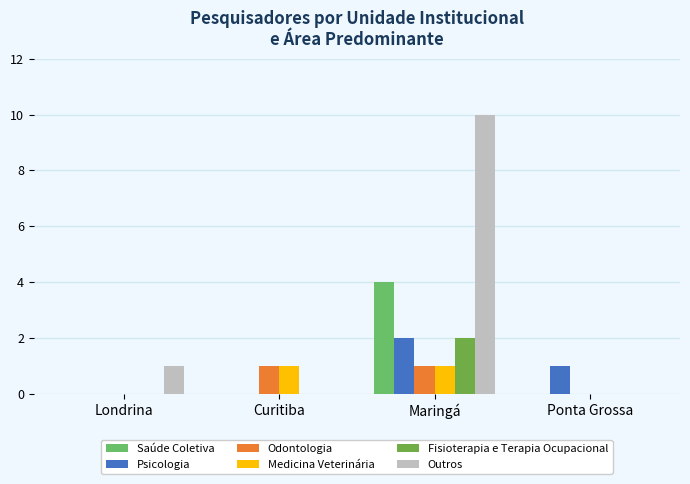

Reading left to right, transcribe all the data shown in this chart.

Saúde Coletiva: 0	0	4	0
Psicologia: 0	0	2	1
Odontologia: 0	1	1	0
Medicina Veterinária: 0	1	1	0
Fisioterapia e Terapia Ocupacional: 0	0	2	0
Outros: 1	0	10	0